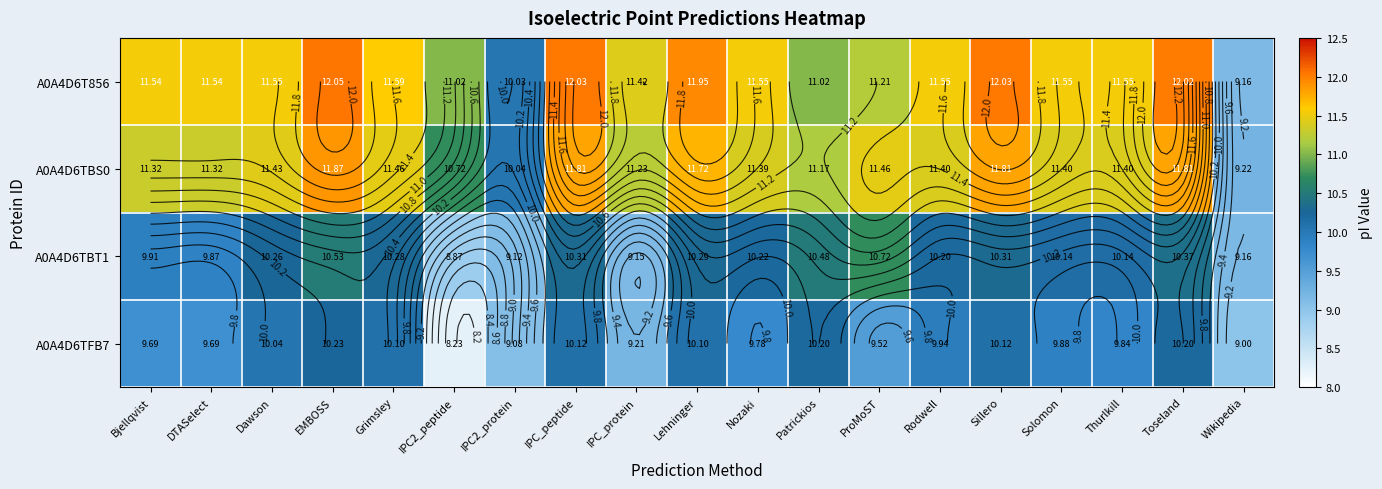

Which series has the largest range (max minus min)?

A0A4D6T856